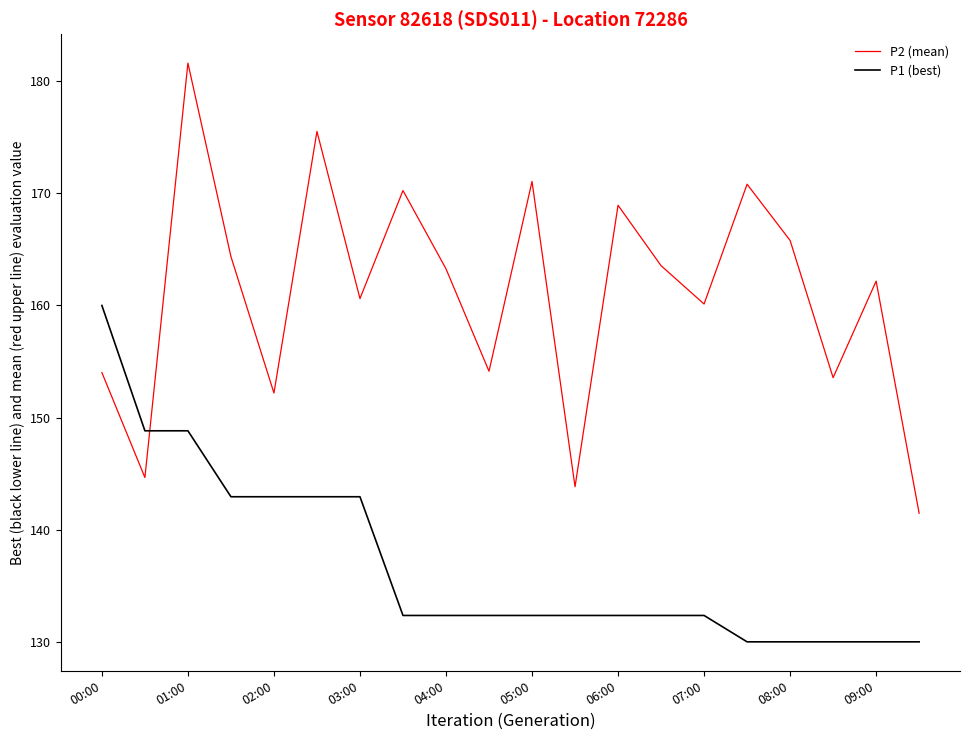

Which series has the largest total across all categories?

P2 (mean)